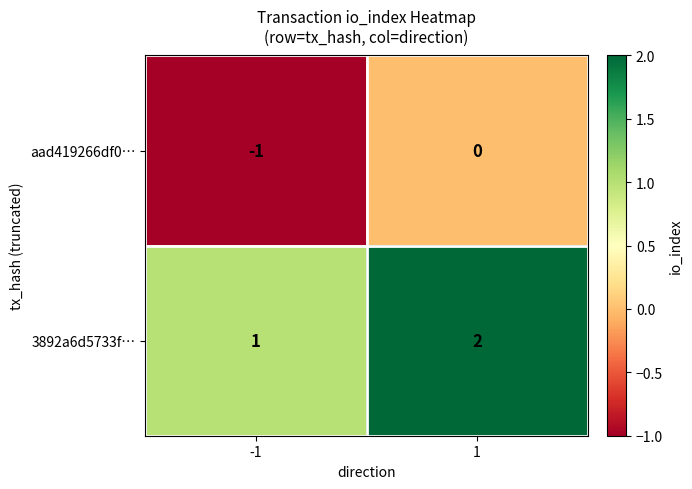

Rank the categories by 3892a6d5733f… value from lowest to highest.

-1, 1